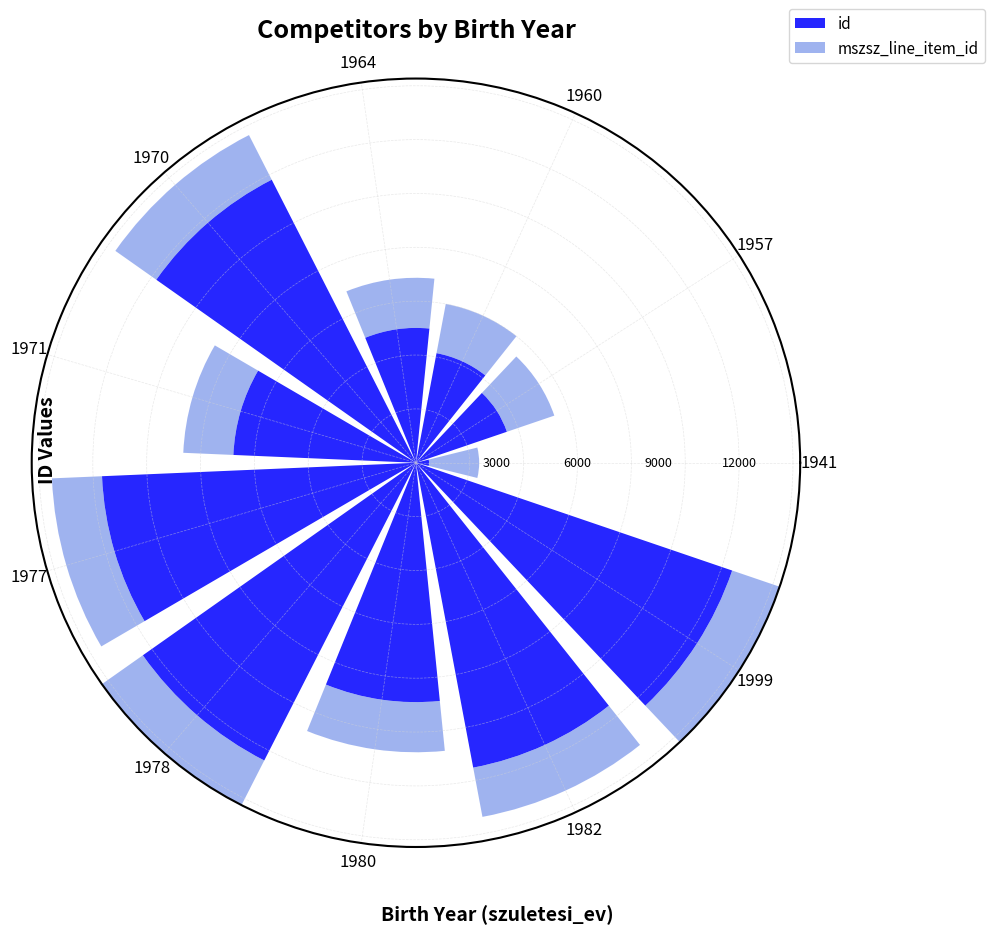

Are the bars grouped side by side (vs. stacked)?

No